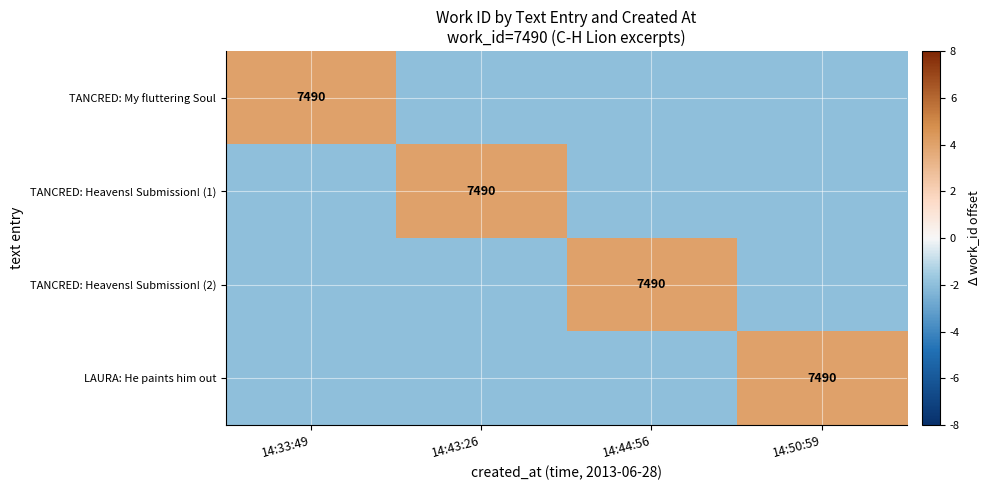

Is it true that TANCRED: Heavens! Submission! (2) equals 3945 at 14:44:56?

False